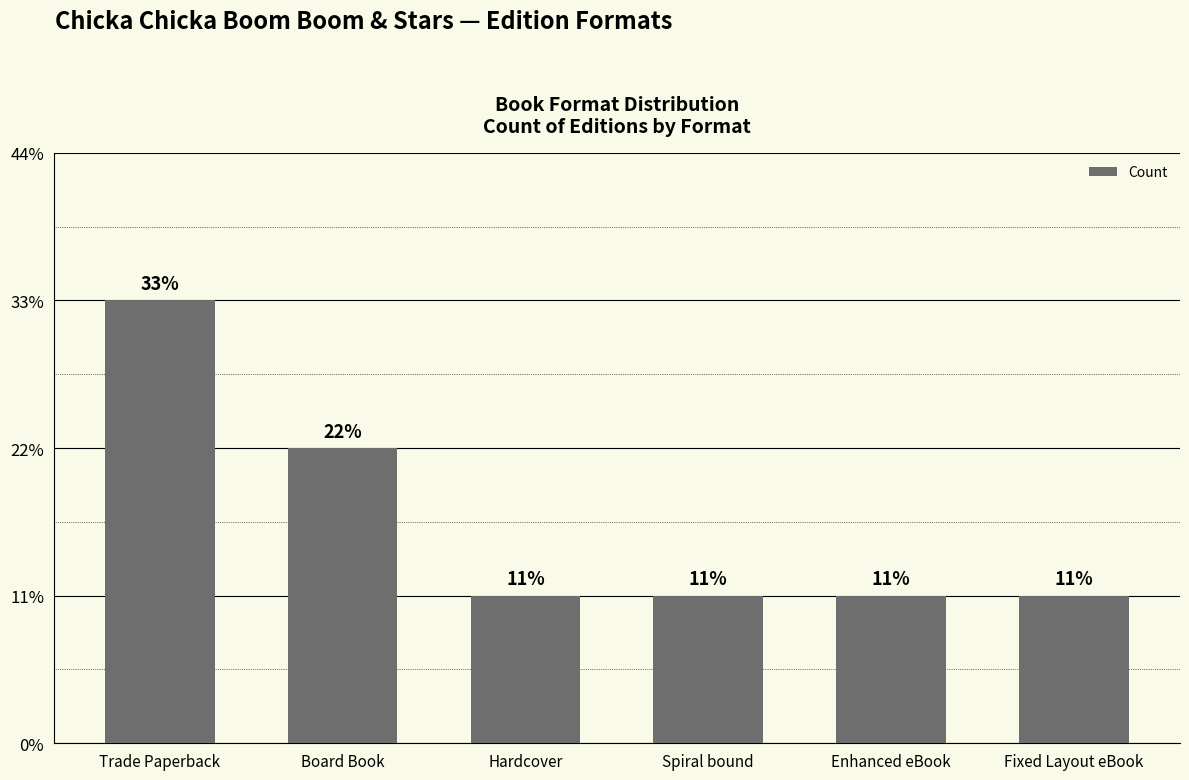

Does the chart contain any negative values?

No